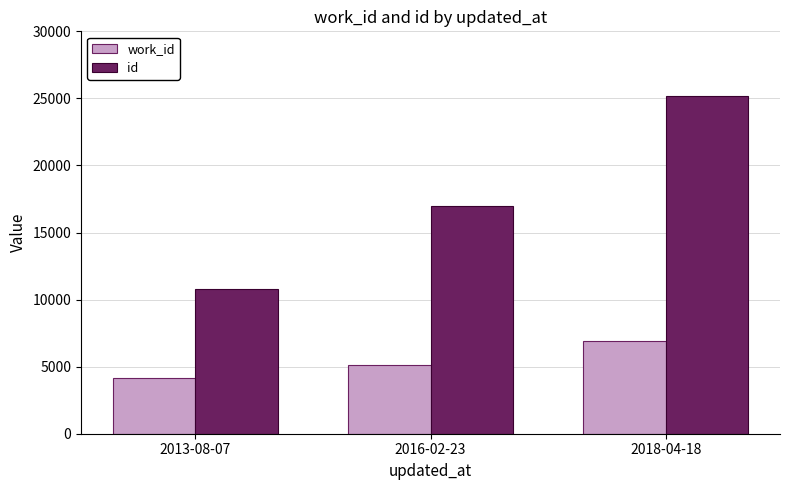

Rank the series by their maximum value, from highest to lowest.

id, work_id